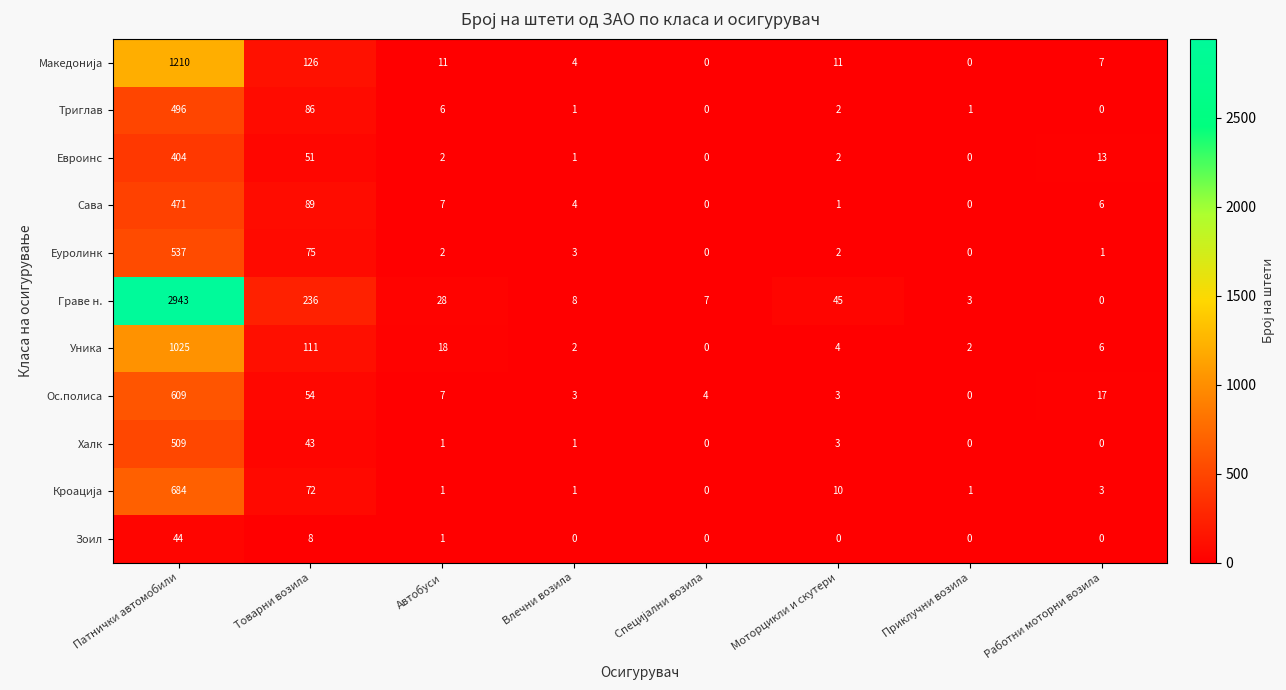

What is the difference between the highest and lowest values at Товарни возила?

228